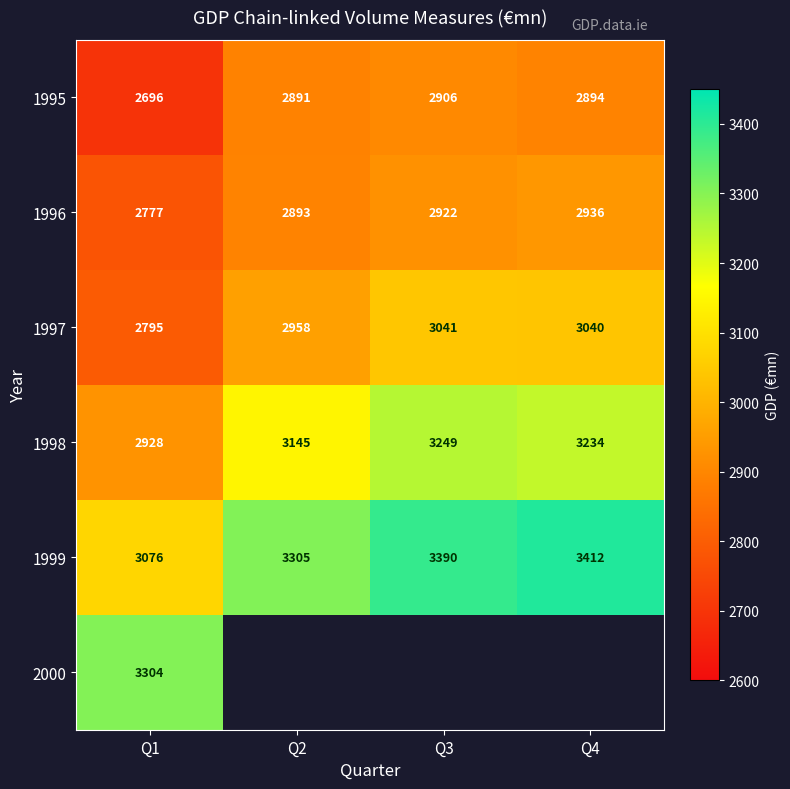

What is the smallest value displayed?

2695.6